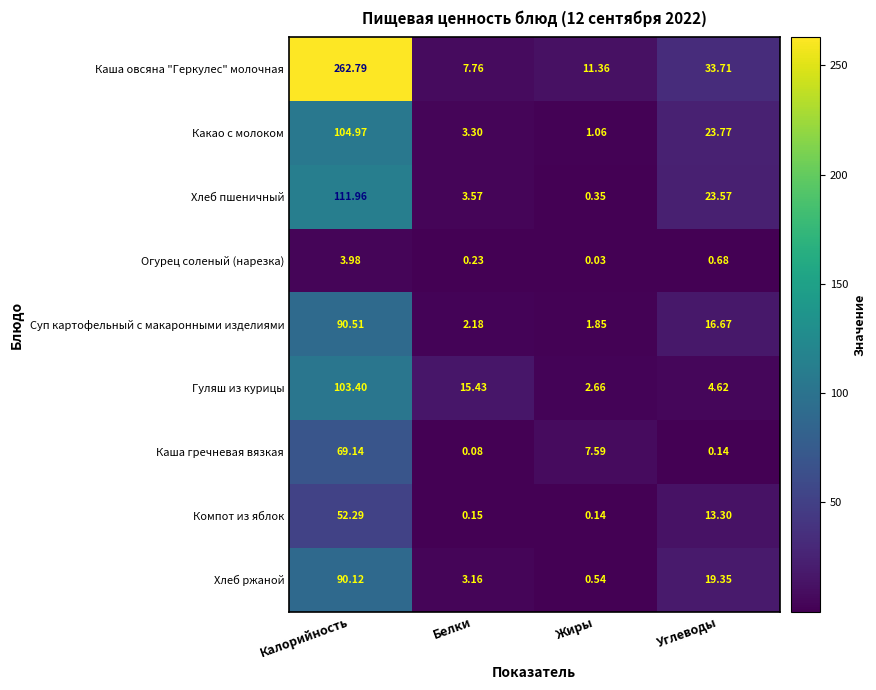

At which category does the chart reach its minimum across all series?

Жиры